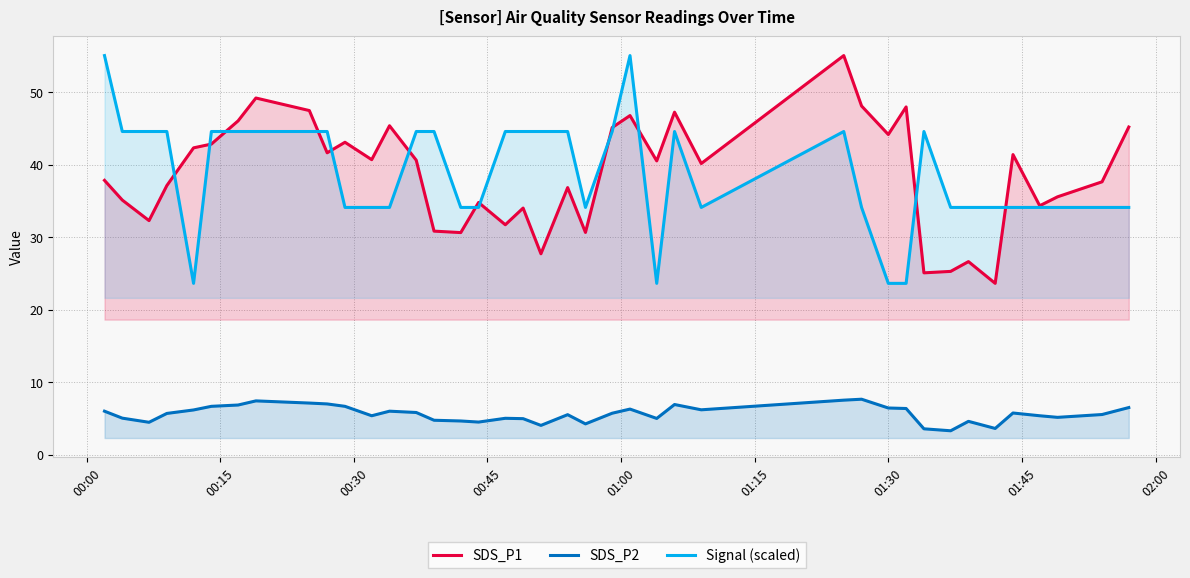

True or false: SDS_P2 and Signal (scaled) cross at least once.

False